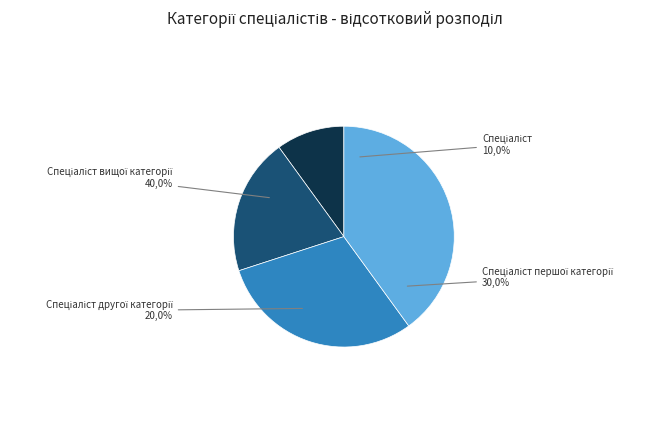

What is the largest slice in the pie chart?

Спеціаліст вищої категорії